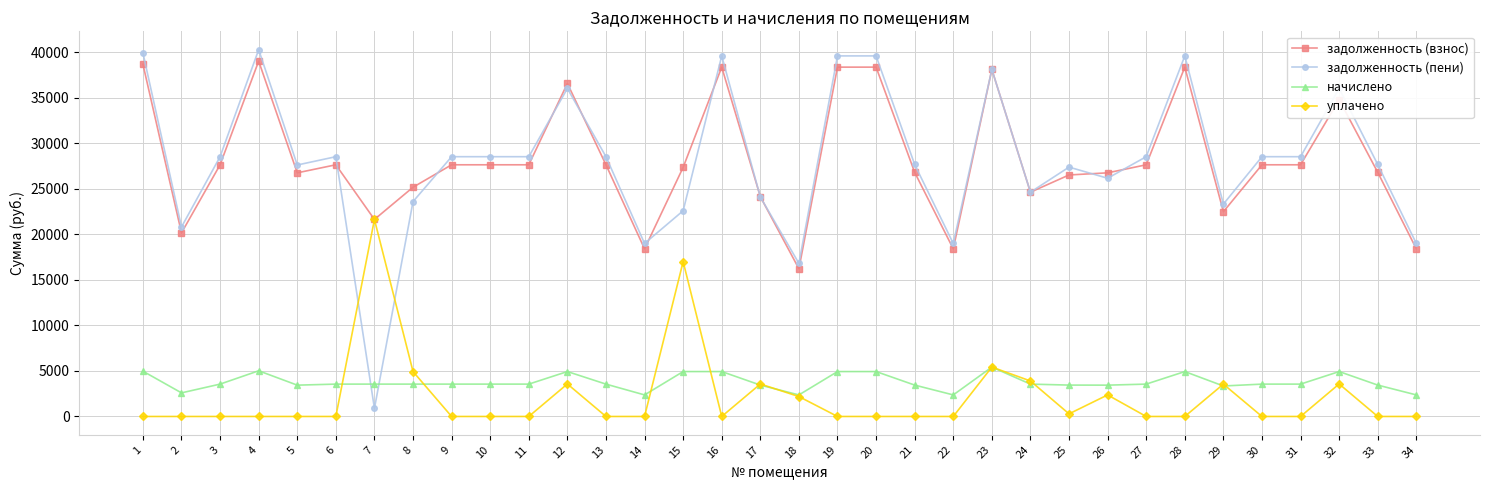

The value of уплачено at 14 is 0.0. True or false?

True